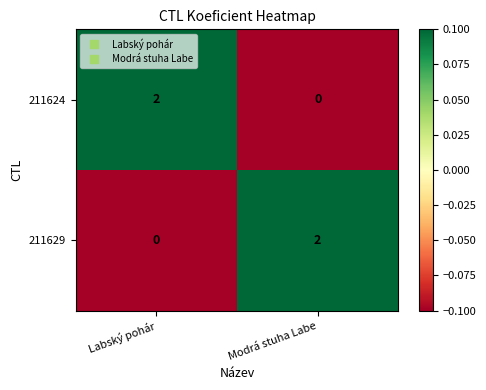

At Labský pohár, list the series in order from largest to smallest.

211624, 211629